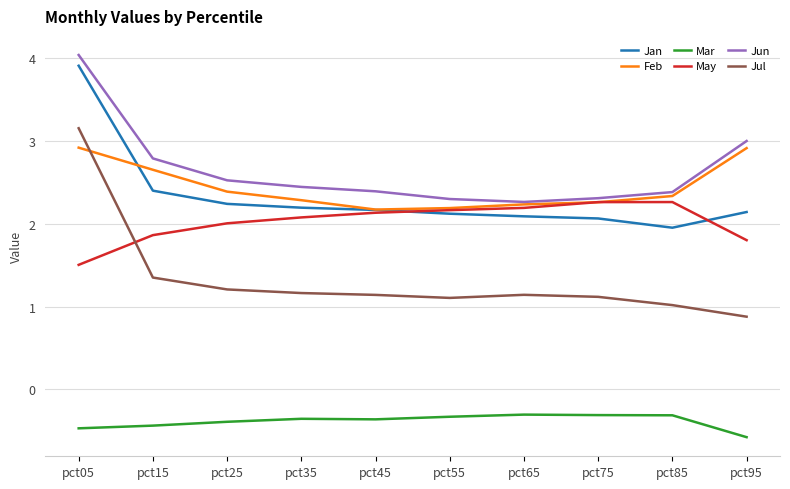

Reading right to left, transcribe all the data shown in this chart.

Jan: pct95=2.1	pct85=2.0	pct75=2.1	pct65=2.1	pct55=2.1	pct45=2.2	pct35=2.2	pct25=2.2	pct15=2.4	pct05=3.9
Feb: pct95=2.9	pct85=2.3	pct75=2.3	pct65=2.2	pct55=2.2	pct45=2.2	pct35=2.3	pct25=2.4	pct15=2.7	pct05=2.9
Mar: pct95=-0.6	pct85=-0.3	pct75=-0.3	pct65=-0.3	pct55=-0.3	pct45=-0.4	pct35=-0.4	pct25=-0.4	pct15=-0.4	pct05=-0.5
May: pct95=1.8	pct85=2.3	pct75=2.3	pct65=2.2	pct55=2.2	pct45=2.1	pct35=2.1	pct25=2.0	pct15=1.9	pct05=1.5
Jun: pct95=3.0	pct85=2.4	pct75=2.3	pct65=2.3	pct55=2.3	pct45=2.4	pct35=2.4	pct25=2.5	pct15=2.8	pct05=4.0
Jul: pct95=0.9	pct85=1.0	pct75=1.1	pct65=1.1	pct55=1.1	pct45=1.1	pct35=1.2	pct25=1.2	pct15=1.4	pct05=3.2